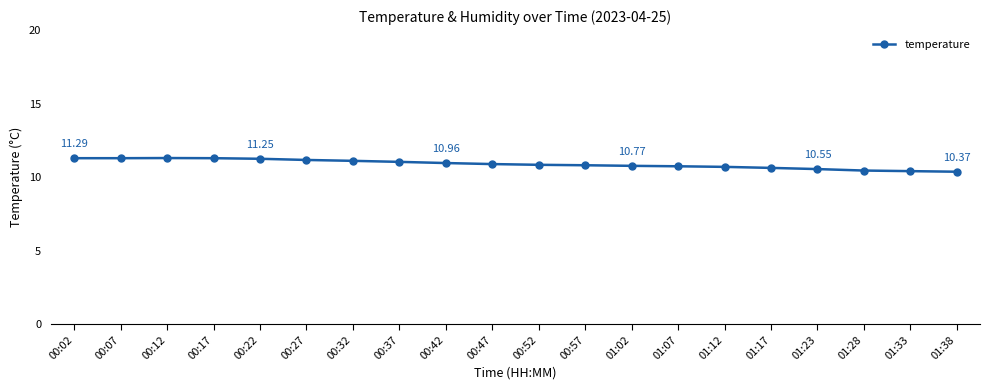

What is the difference between the maximum and second lowest values?

0.9